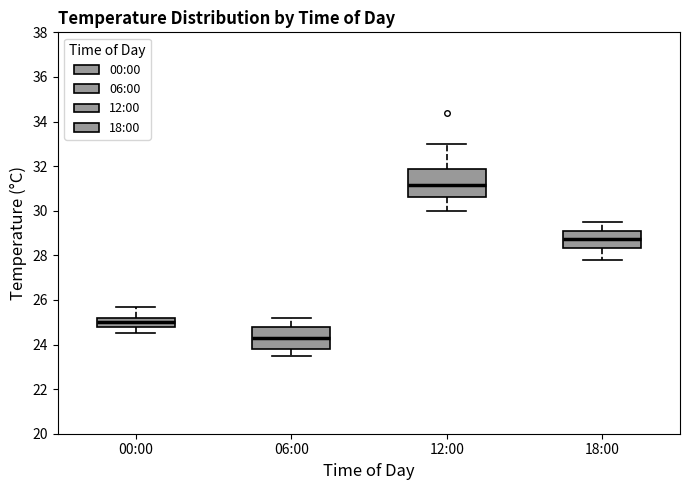

Which box has the highest median line?

12:00